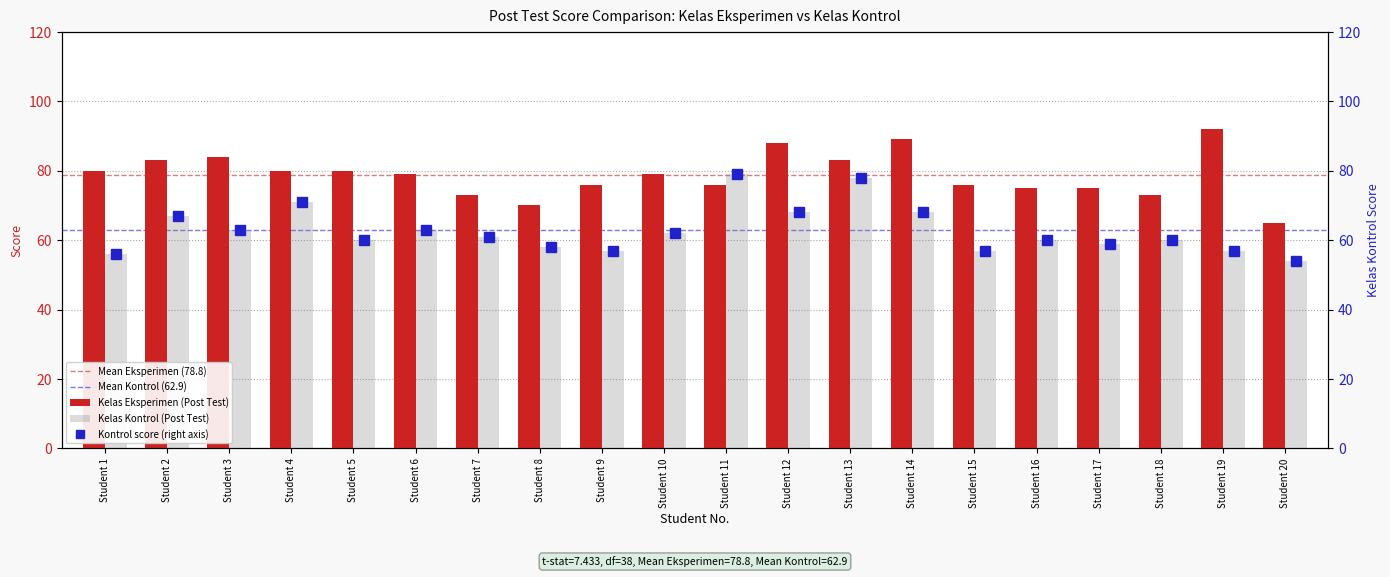

The value of Kelas Eksperimen (Post Test) at Student 3 is 84. True or false?

True